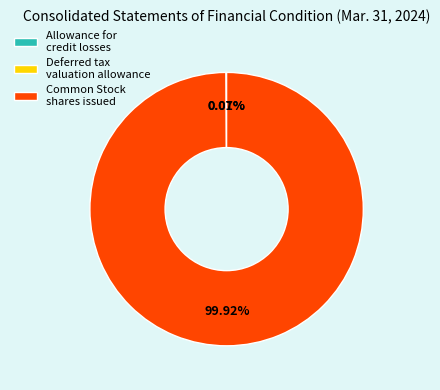

To the nearest percent, what is the difference between the largest and smallest slice percentages?

100%